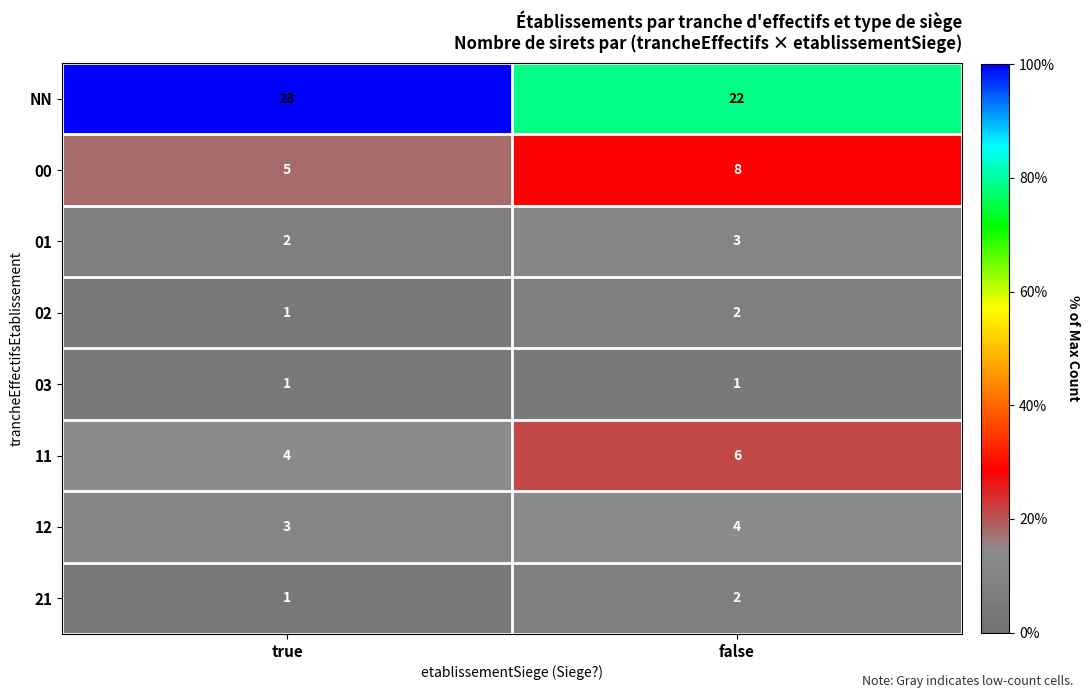

Reading left to right, list all the values displayed in this chart.

NN: true=28	false=22
00: true=5	false=8
01: true=2	false=3
02: true=1	false=2
03: true=1	false=1
11: true=4	false=6
12: true=3	false=4
21: true=1	false=2